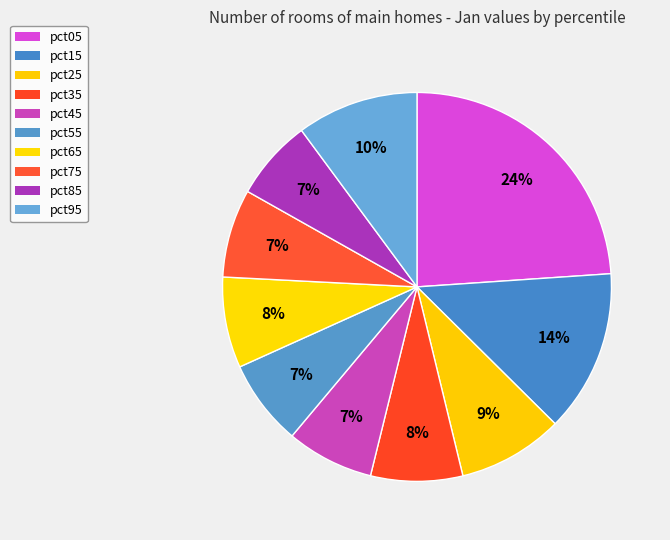

To the nearest percent, what is the average slice percentage?

10%